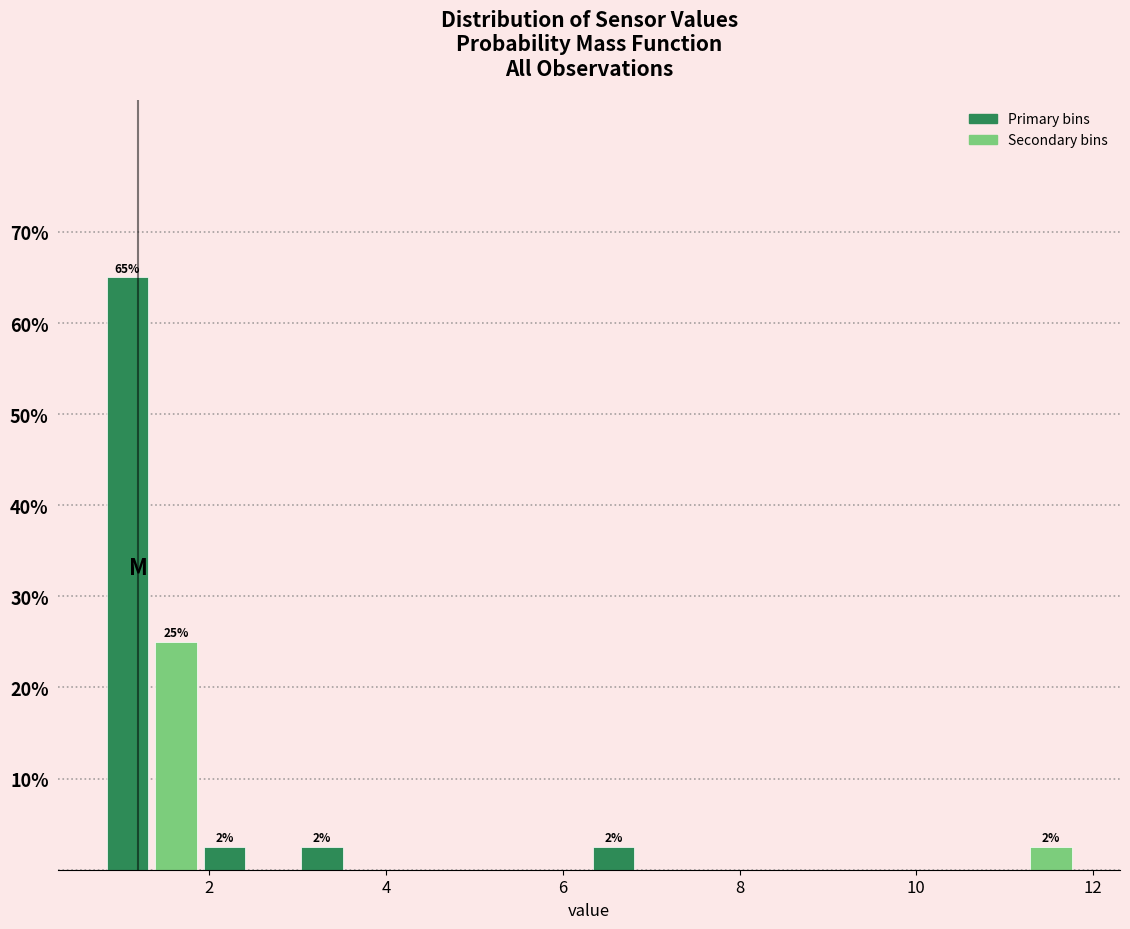

Around what value on the x-axis is the tallest bar? Give the approximate position of its centre, as read against the axis.

1.0